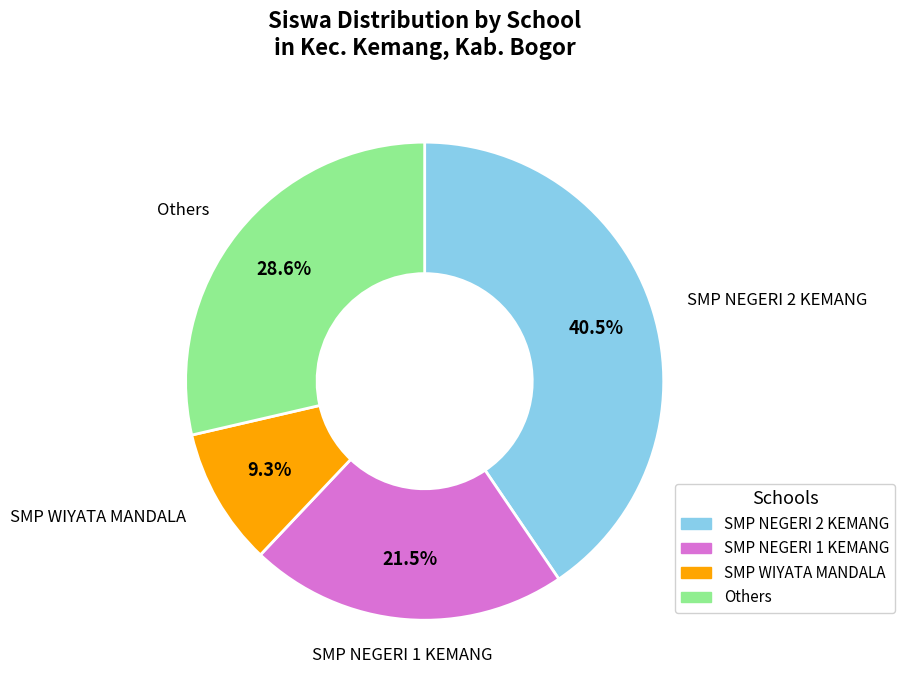

Is there a majority slice in this chart?

No